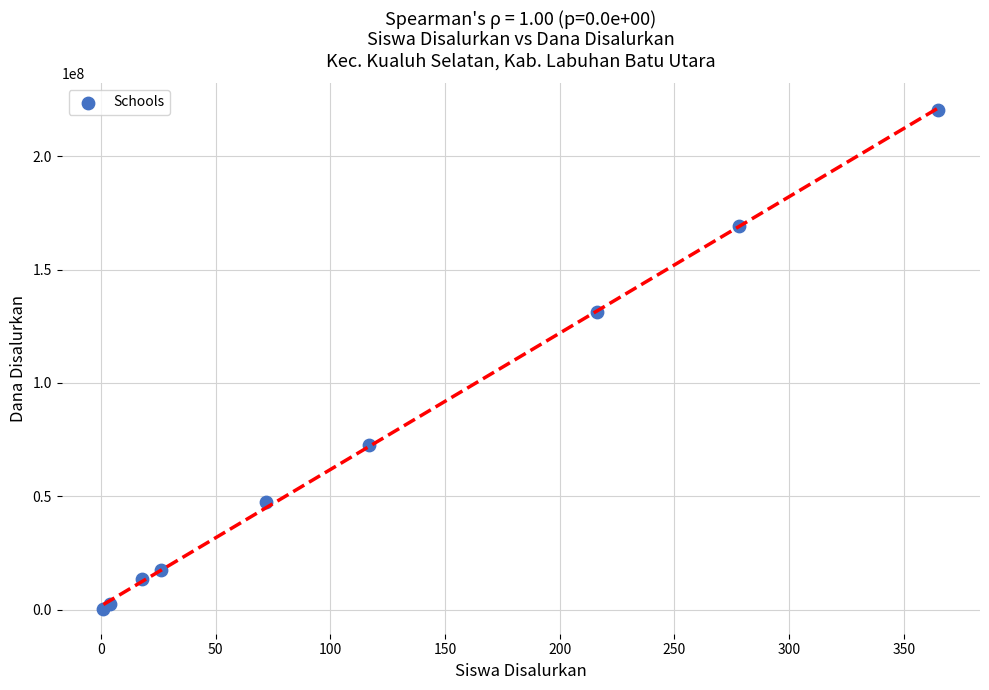

What Y value in the scatter plot is closest to 110437500?

131250000